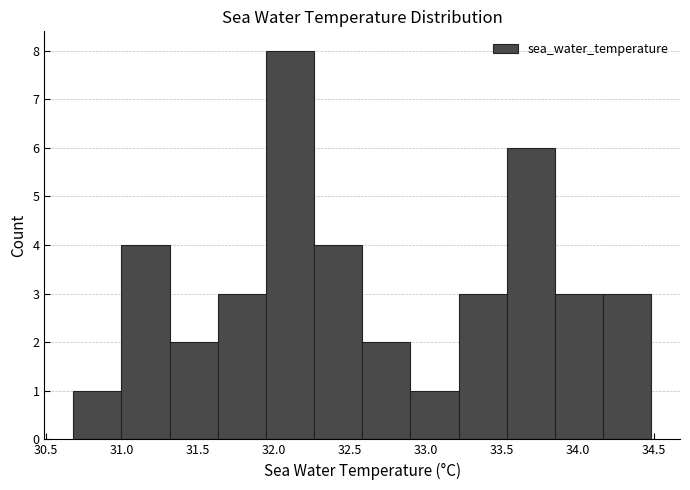

Which range on the x-axis has the tallest bar?

31.95 to 32.25